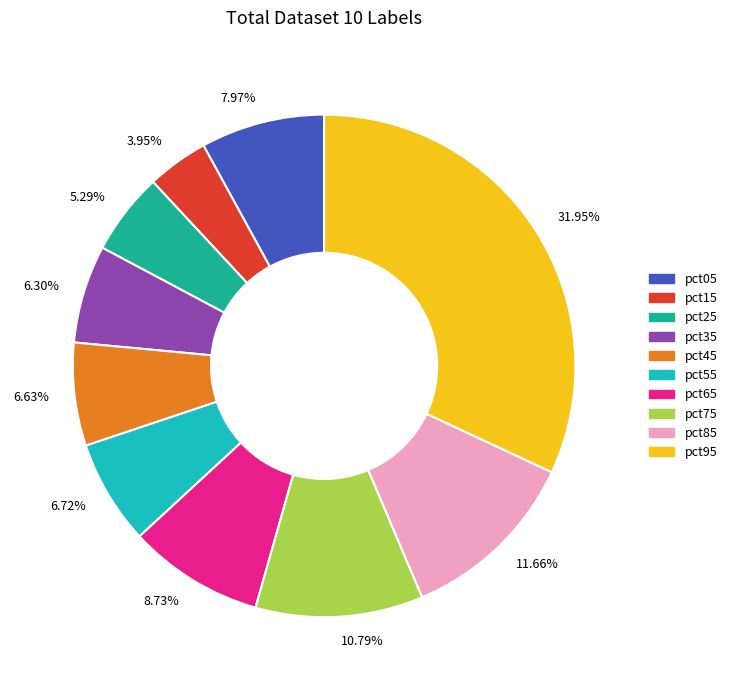

To the nearest percent, what portion does pct25 represent?

5%